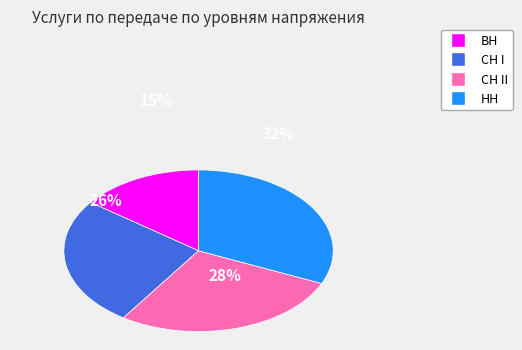

To the nearest percent, what is the difference between the largest and smallest slice percentages?

17%